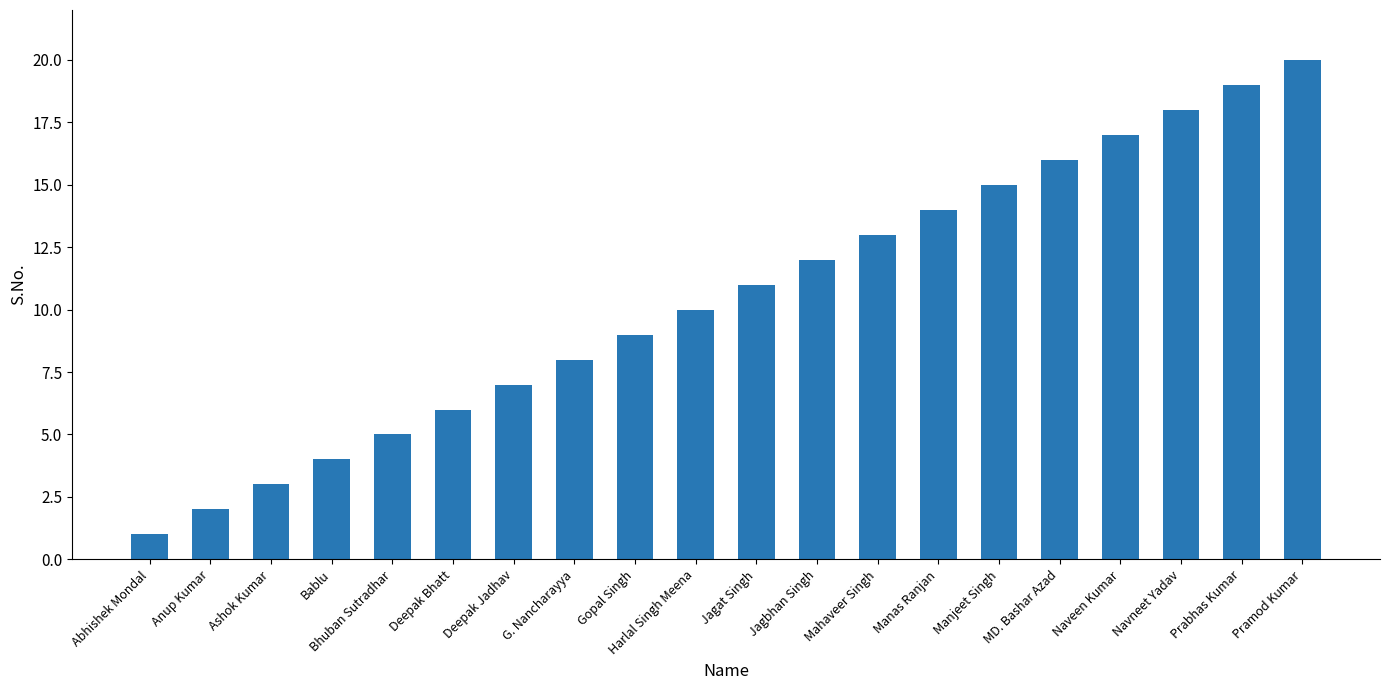

How many series are shown in this chart?

1